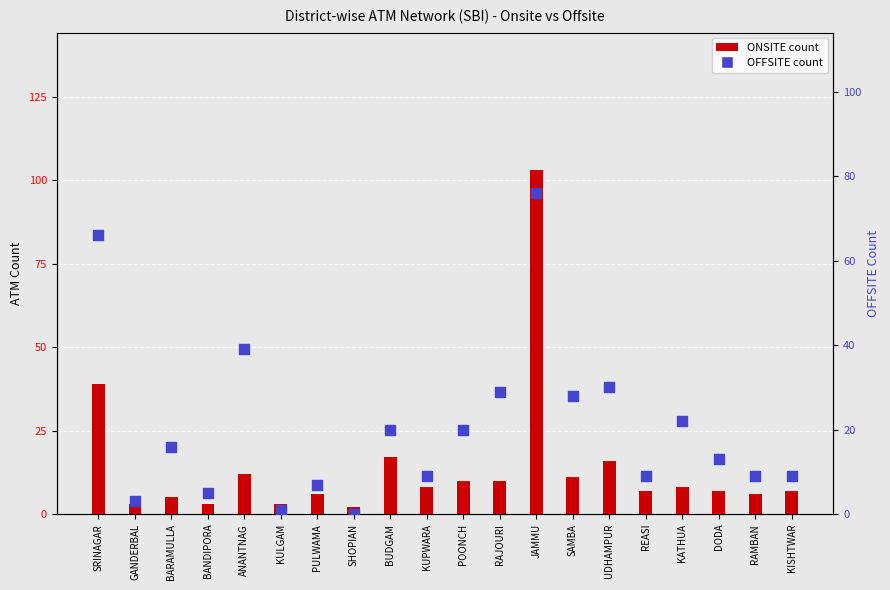

At how many categories does at least one series exceed 21?

7